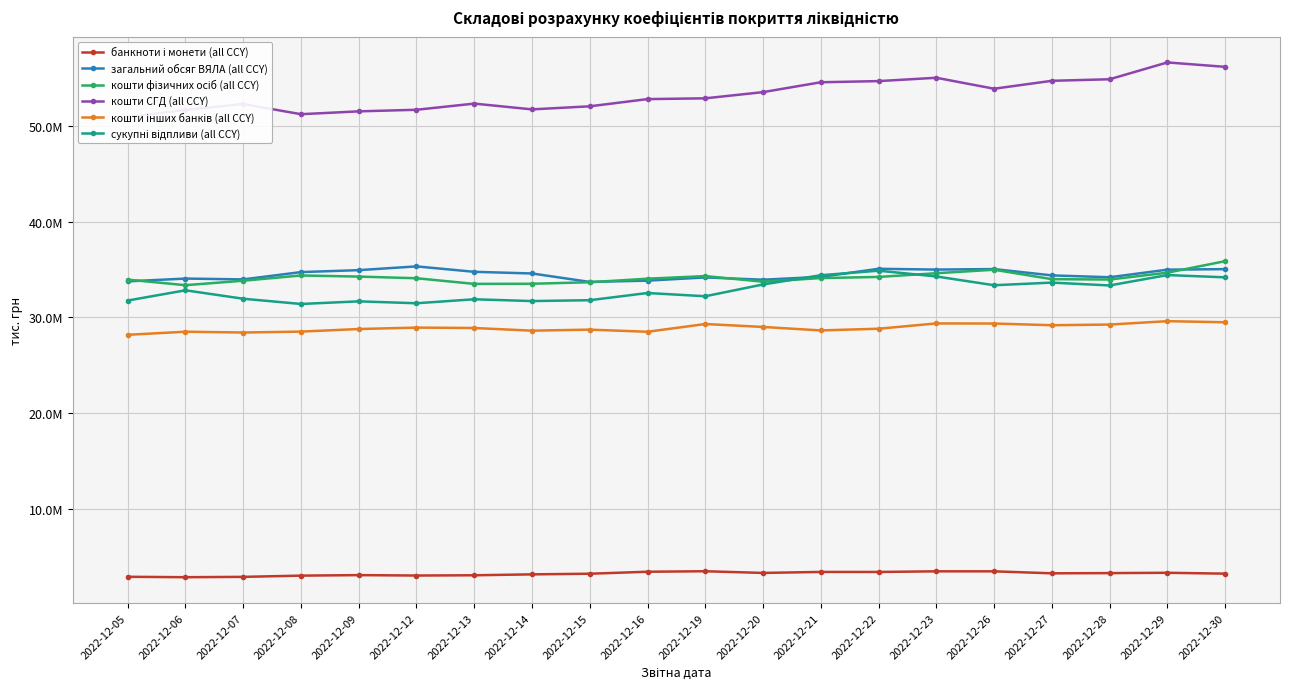

What is the value of the кошти СГД (all CCY) point at the 10th from the left?

52831272.4